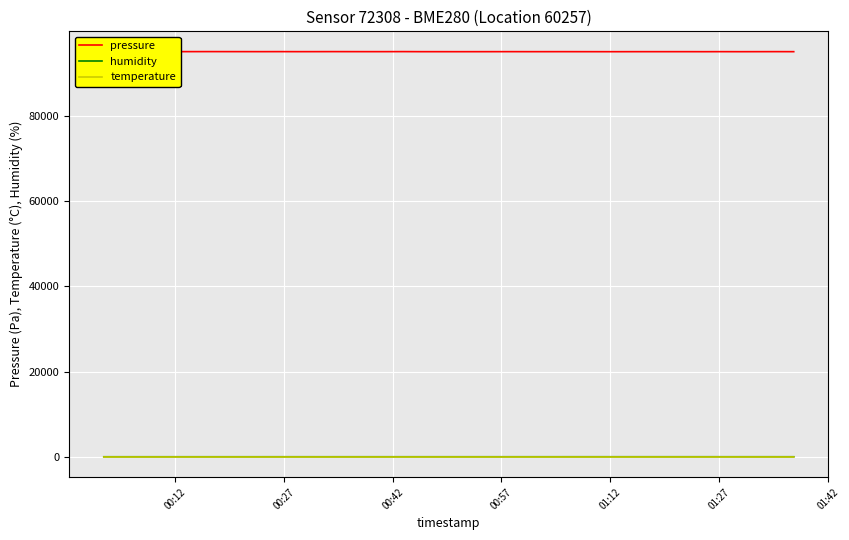

Which series has the largest total across all categories?

pressure